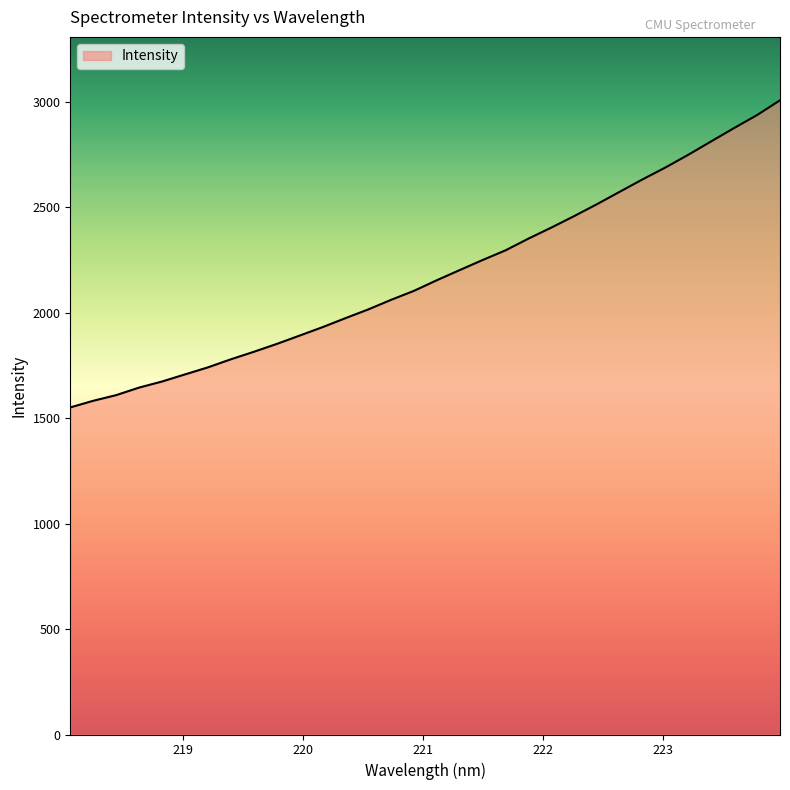

What is the greatest value displayed?

3007.4